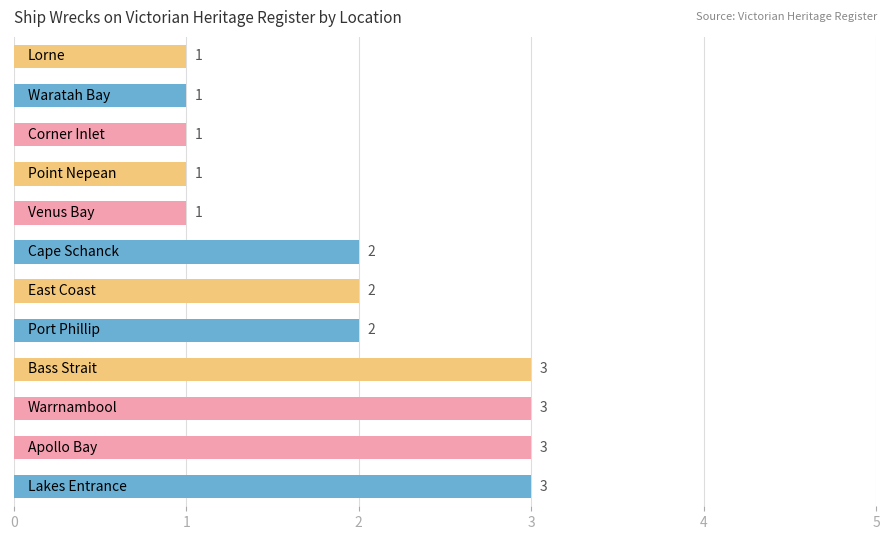

What is the sum of all values?

23